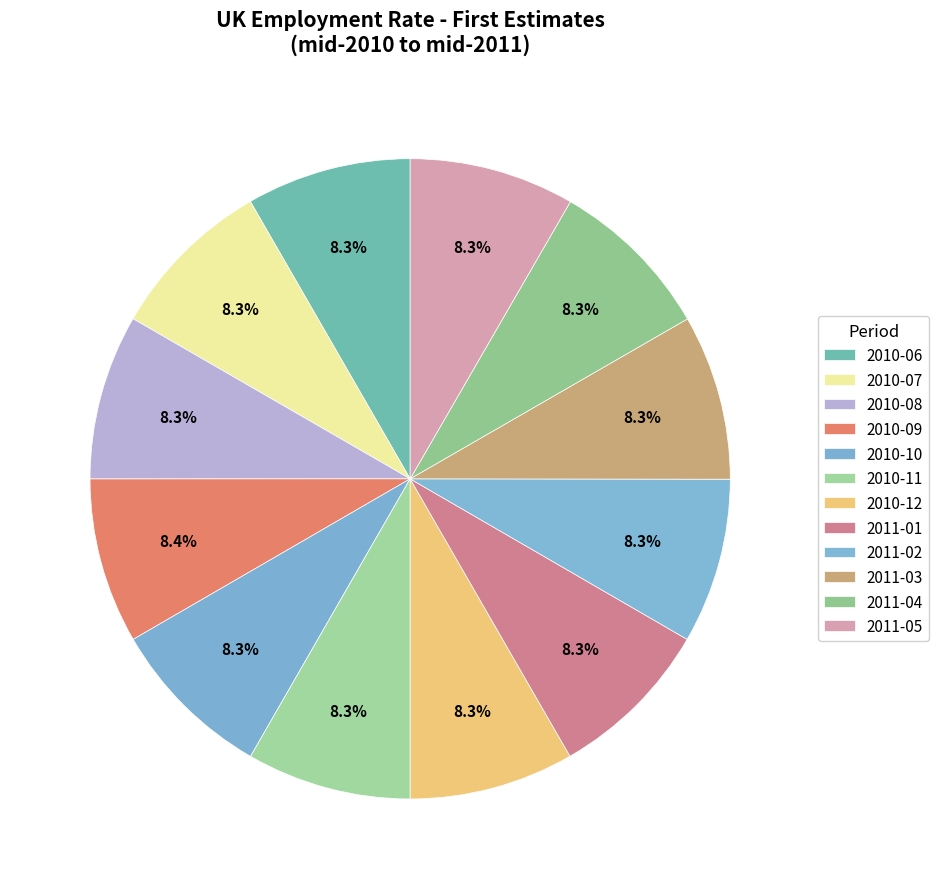

How much of the chart is everything except 2010-06?

91.7%